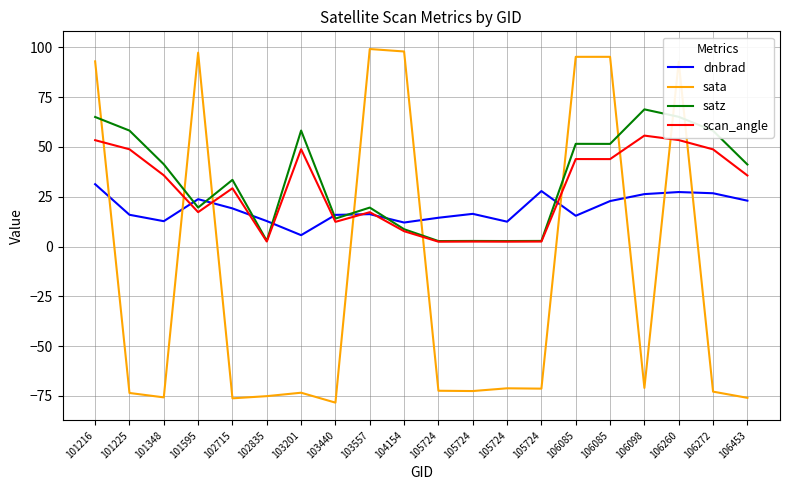

What are all the series names shown in the legend?

dnbrad, sata, satz, scan_angle